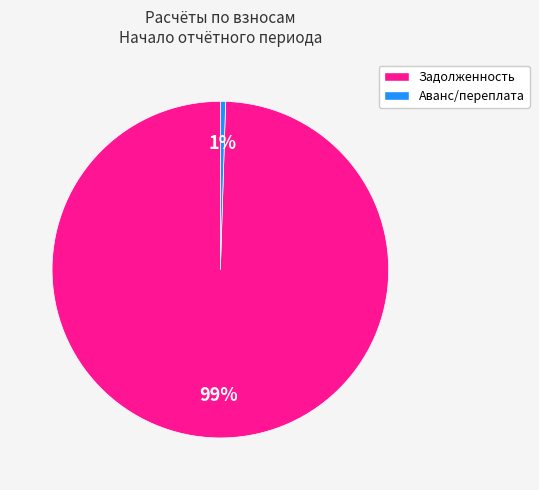

Rank the categories by value from lowest to highest.

Аванс/переплата, Задолженность